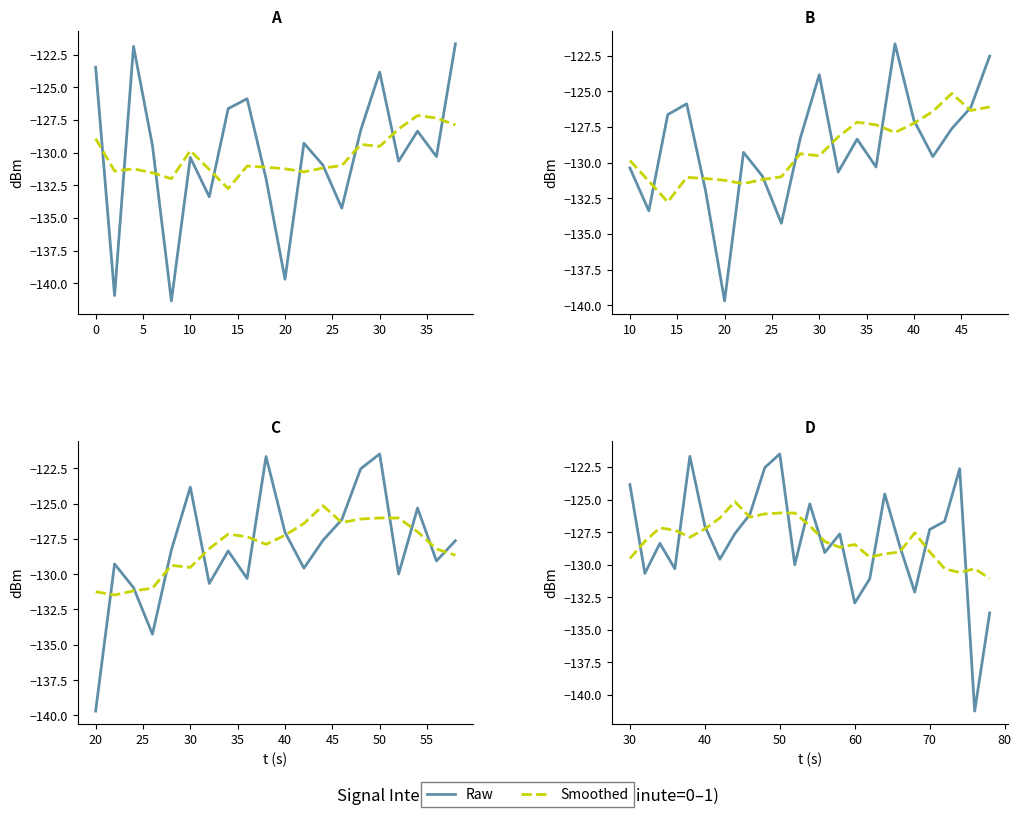

How many lines are shown in the chart?

2